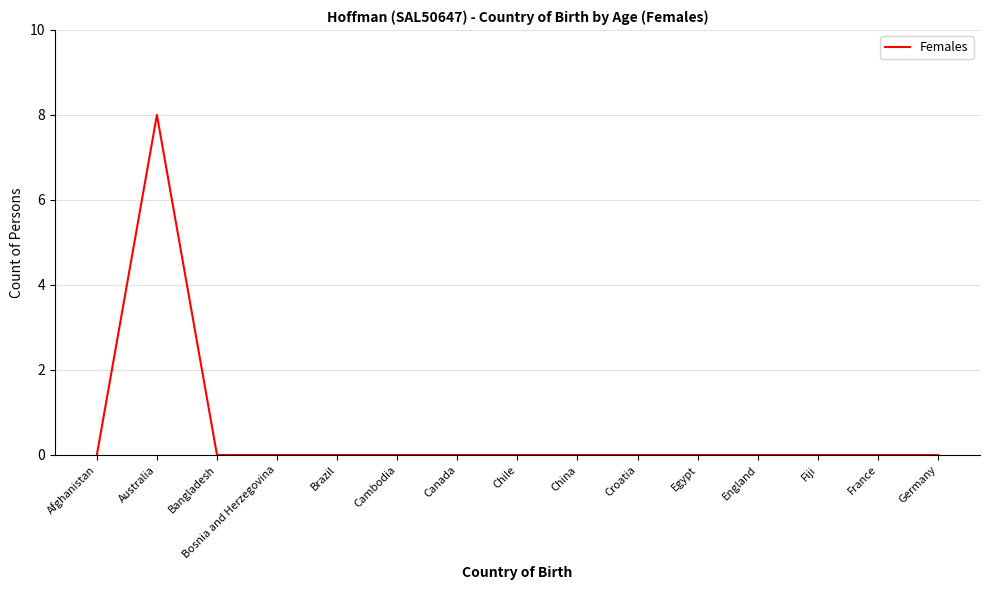

What is the difference between the values at Bosnia and Herzegovina and Australia?

8